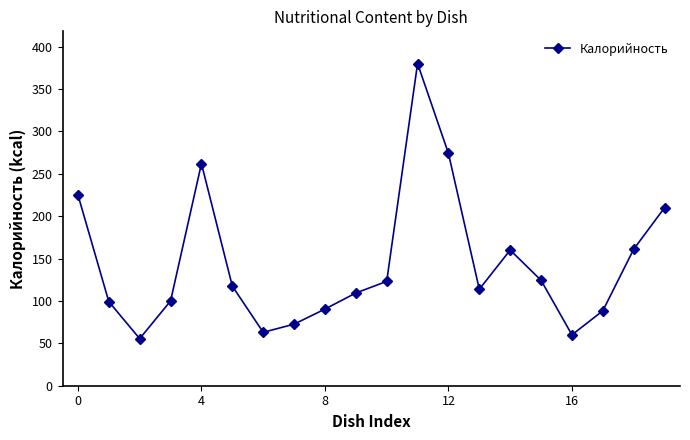

What is the maximum value shown in the chart?

380.0